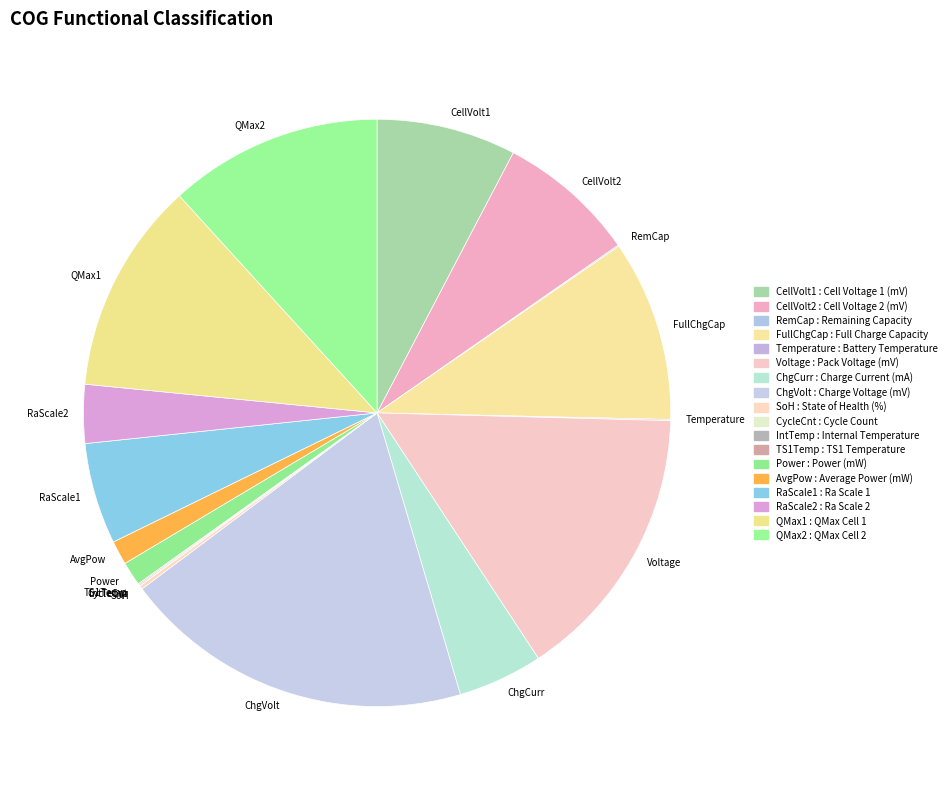

The QMax2 slice represents 12% of the pie. True or false?

True